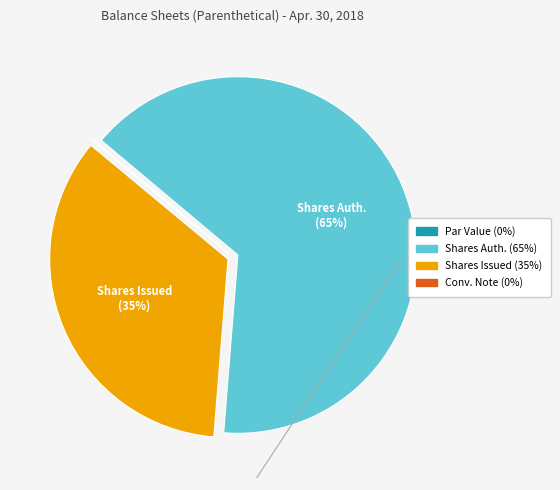

To the nearest percent, what is the difference between the largest and smallest slice percentages?

65%